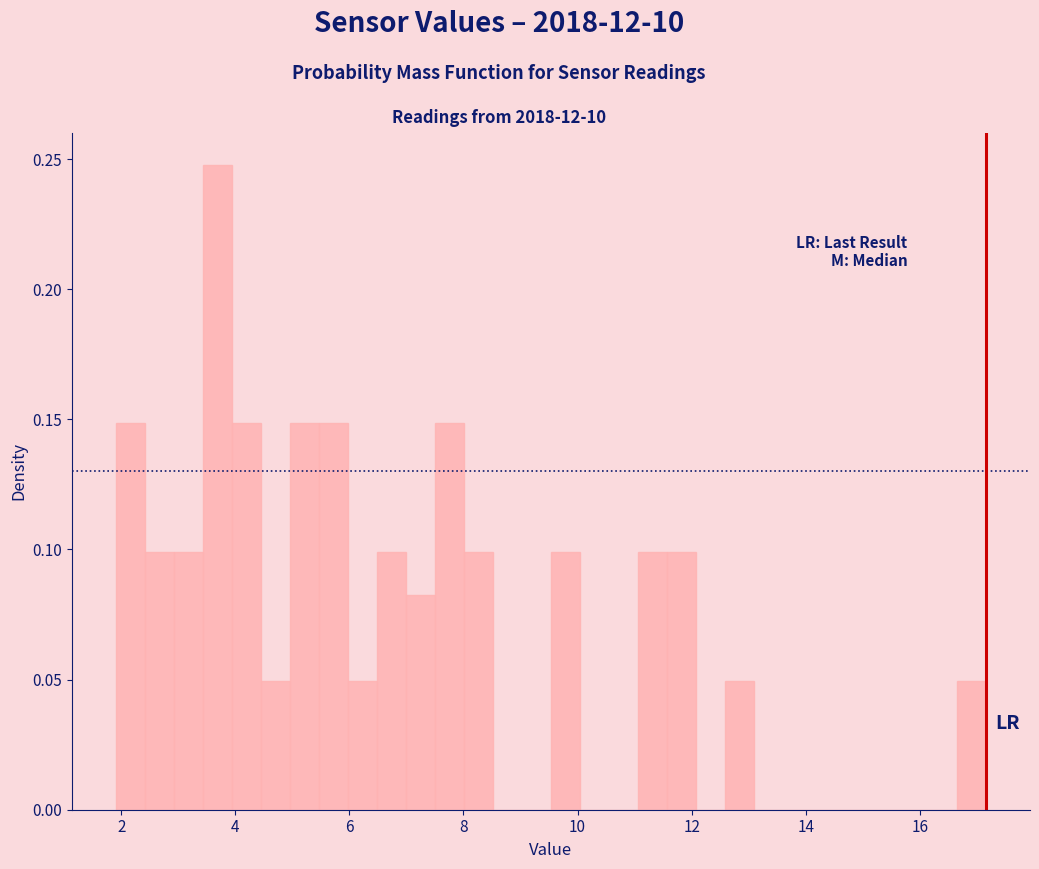

Around what value on the x-axis is the tallest bar? Give the approximate position of its centre, as read against the axis.

3.6